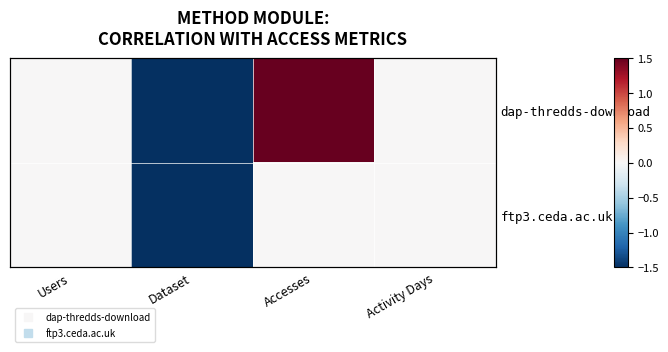

Which series has the largest total across all categories?

dap-thredds-download